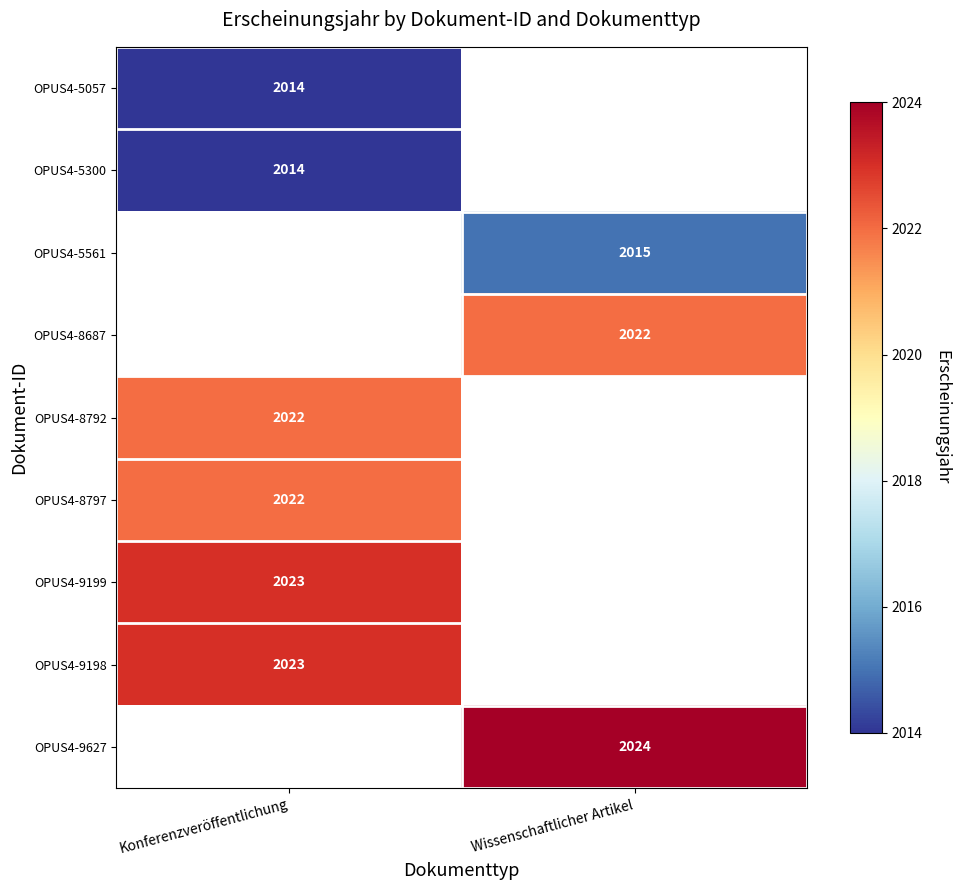

Is the value of OPUS4-9198 at Konferenzveröffentlichung greater than the value of OPUS4-9627 at Wissenschaftlicher Artikel?

No